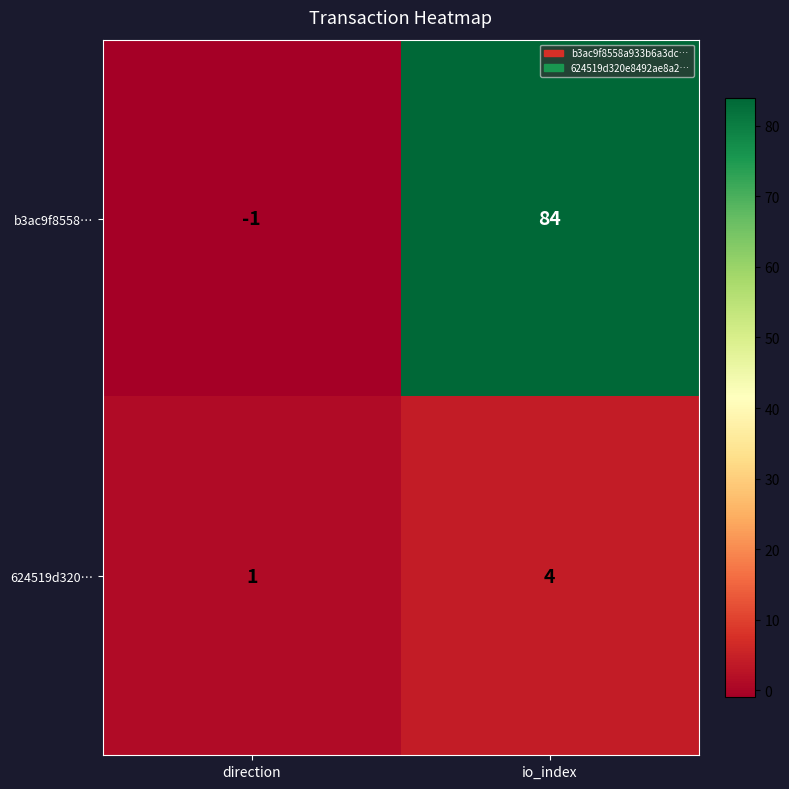

Rank the series by their maximum value, from highest to lowest.

b3ac9f8558…, 624519d320…